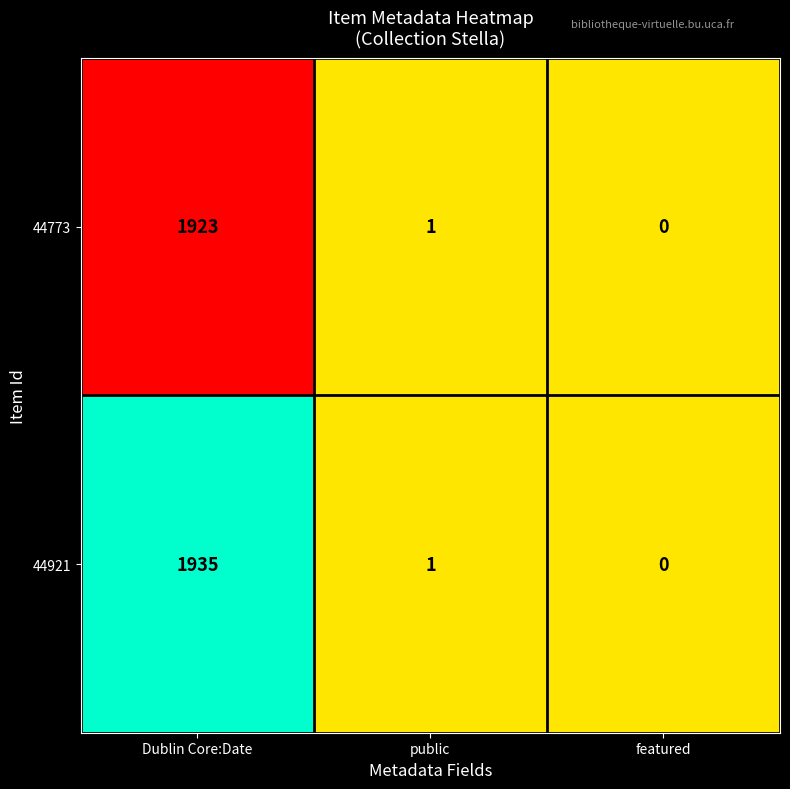

Reading left to right, what are all the values shown in this chart?

44773: 1923	1	0
44921: 1935	1	0